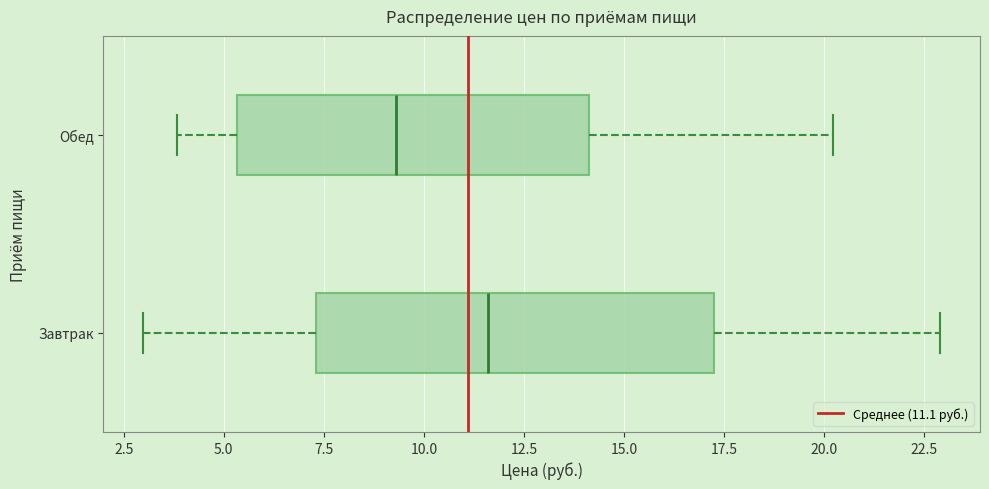

Reading bottom to top, read every box against the x-axis: the position of its median line, the range the box covers, and the ends of its whiskers. The values are not printed on the chart, so give them approximately, as read against the axis.

Завтрак: median 11.5, box 7.5 to 17.5, whiskers 3.0 to 23.0
Обед: median 9.5, box 5.5 to 14.0, whiskers 4.0 to 20.0